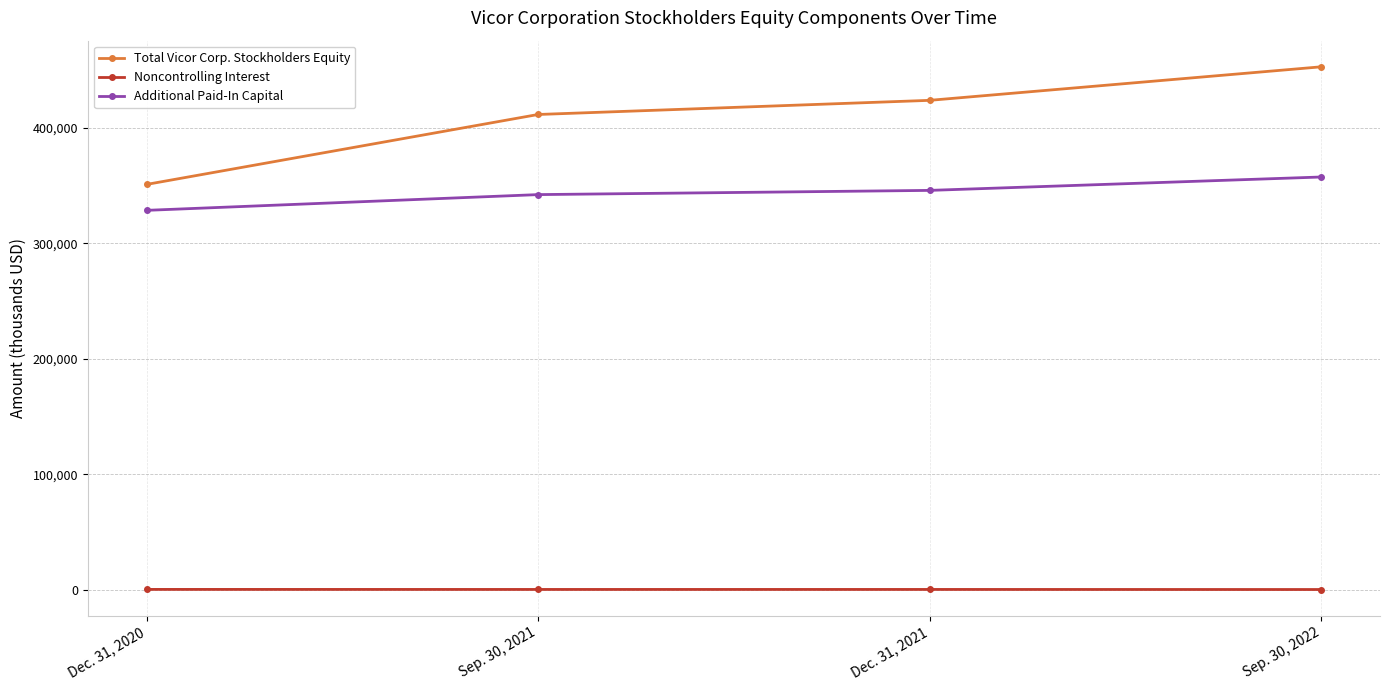

At how many categories does at least one series exceed 95673?

4